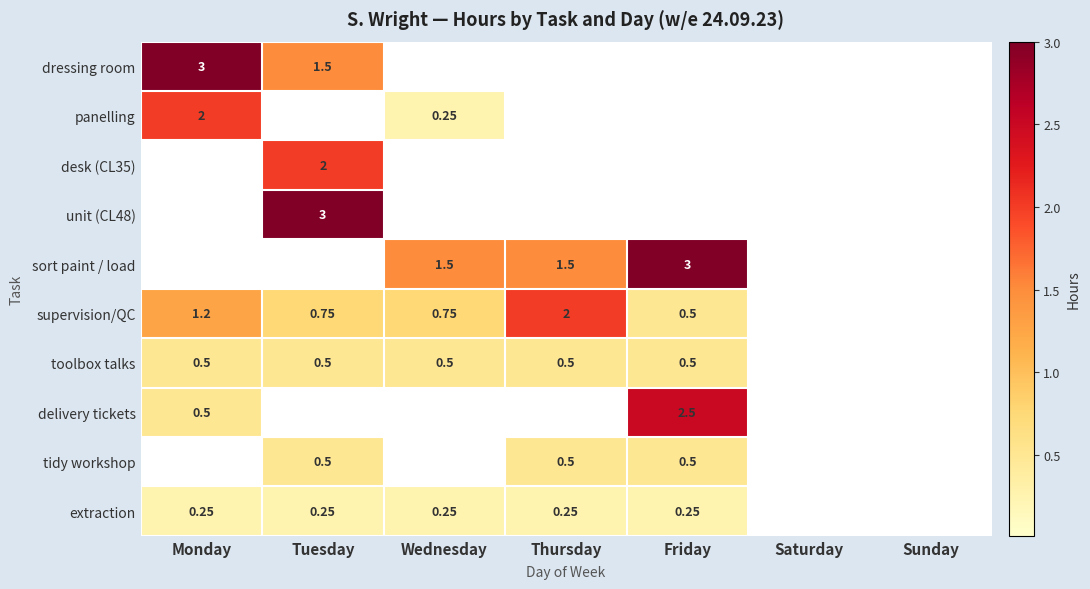

Is the value of extraction at Thursday greater than the value of supervision/QC at Thursday?

No